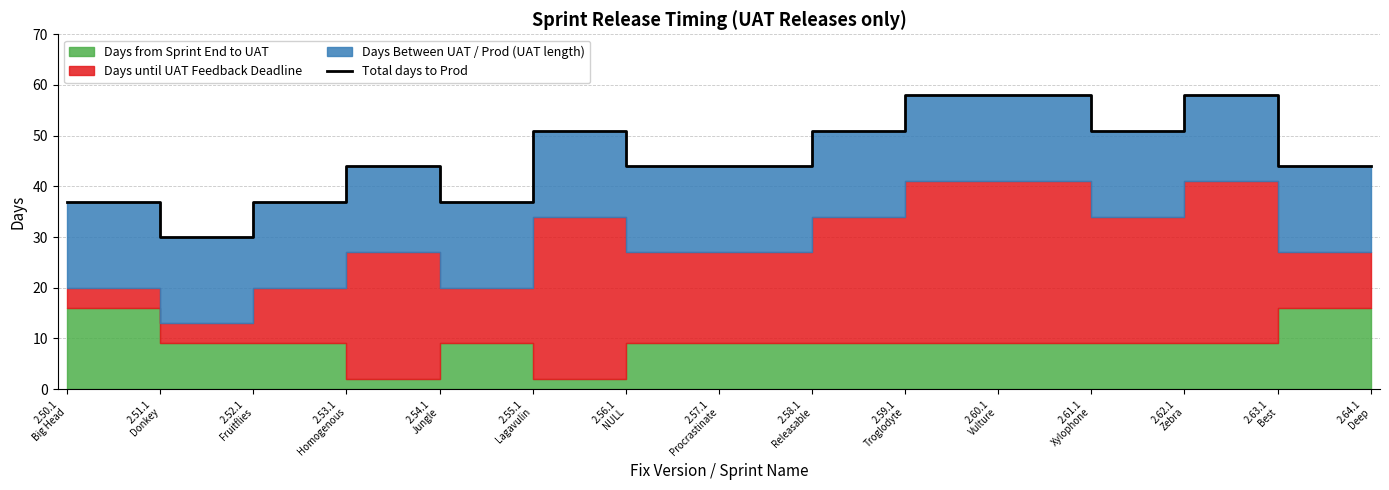

What is the ratio of the value at 2.54.1
Jungle to the value at 2.55.1
Lagavulin?

0.7